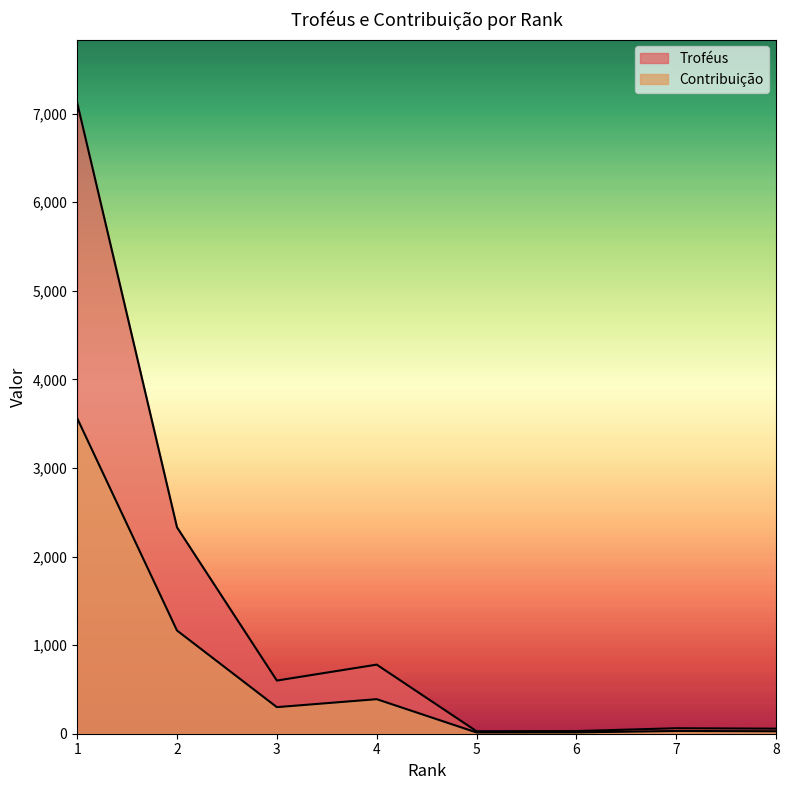

True or false: Troféus has more than 1 points higher than both neighbors.

True